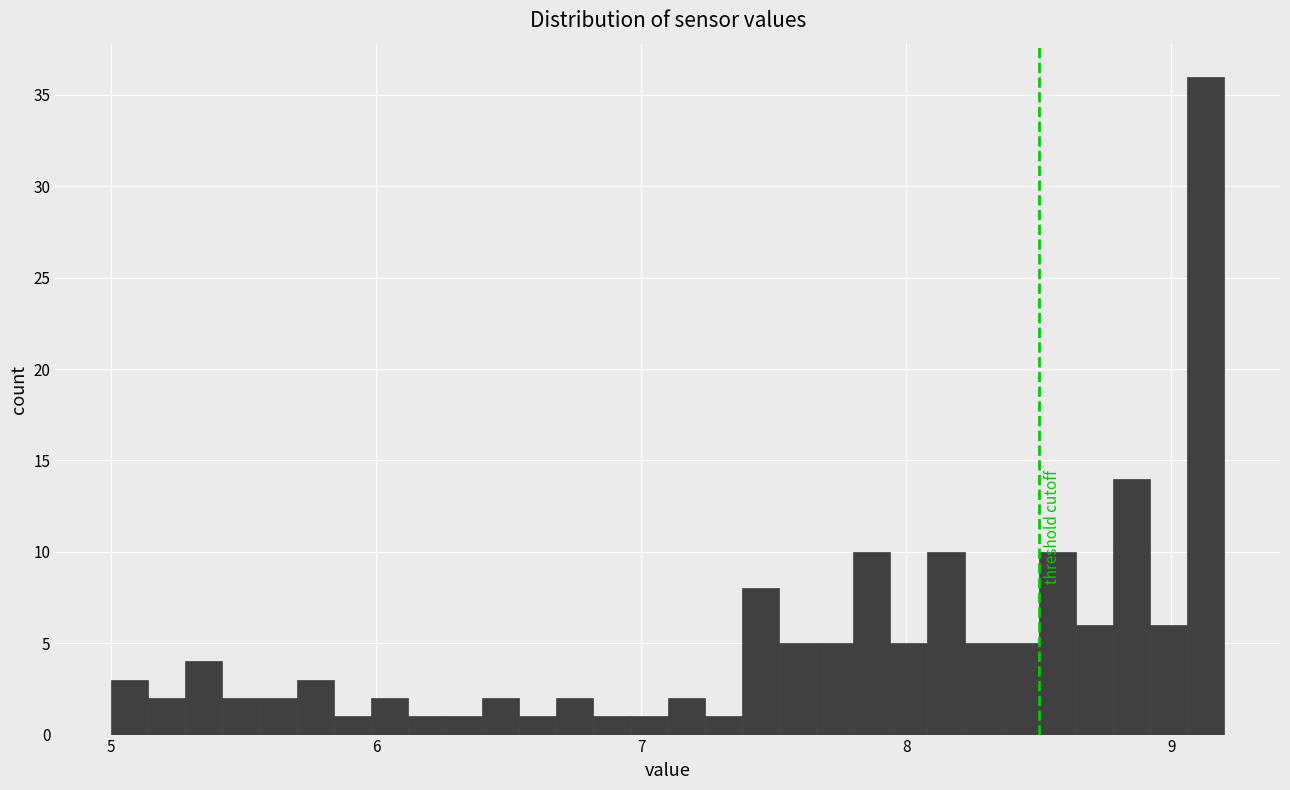

Around what value on the x-axis is the tallest bar? Give the approximate position of its centre, as read against the axis.

9.1